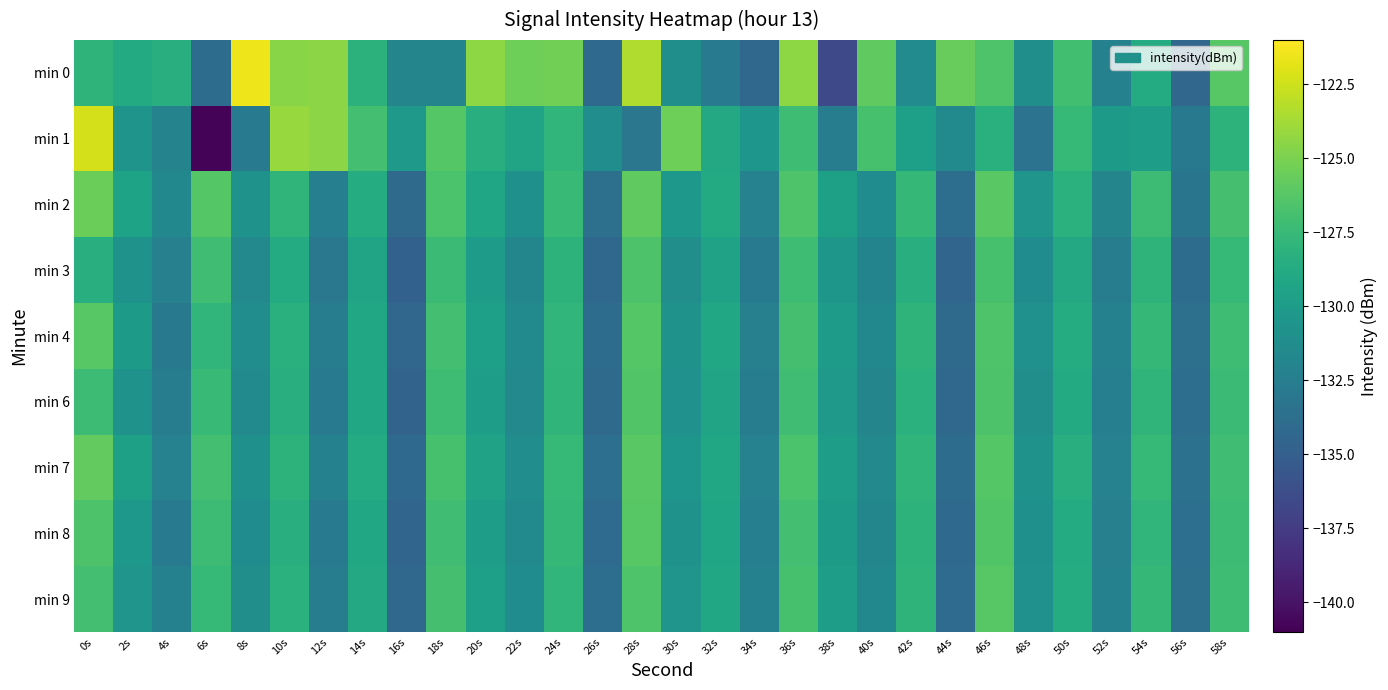

Between 44s and 6s, which is larger?

44s